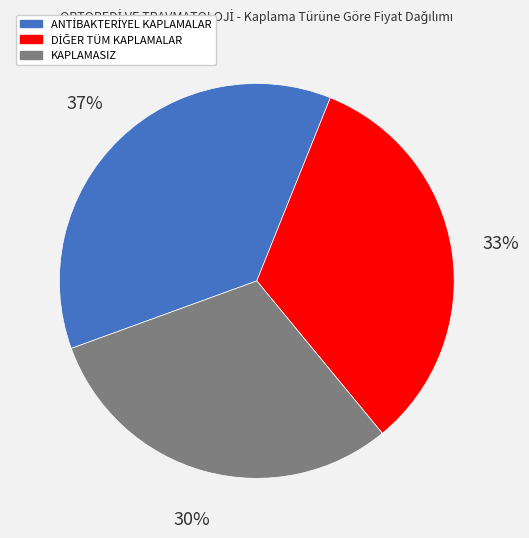

What is the smallest slice in the pie chart?

KAPLAMASIZ